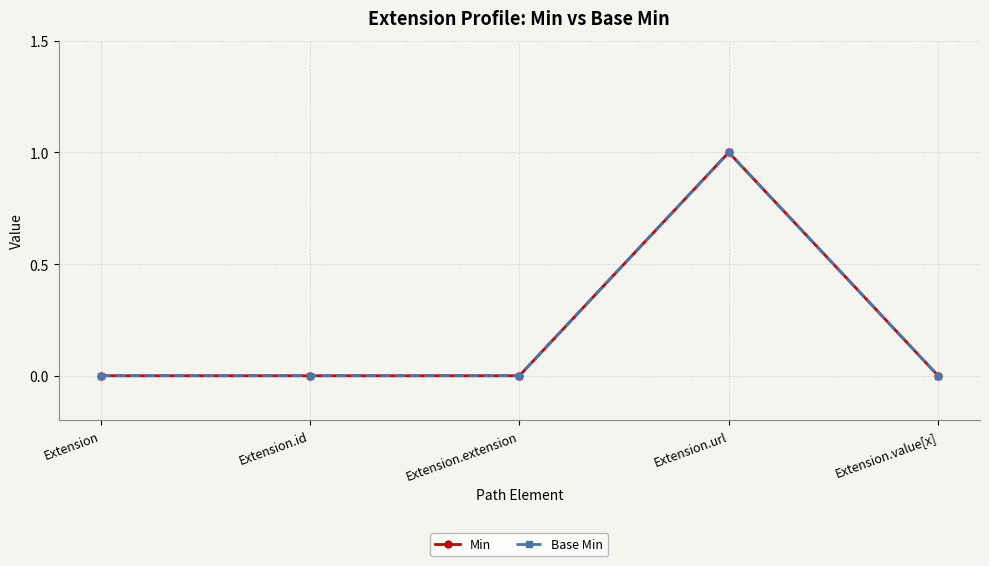

Count the Base Min values in the range 0 to 1.

5